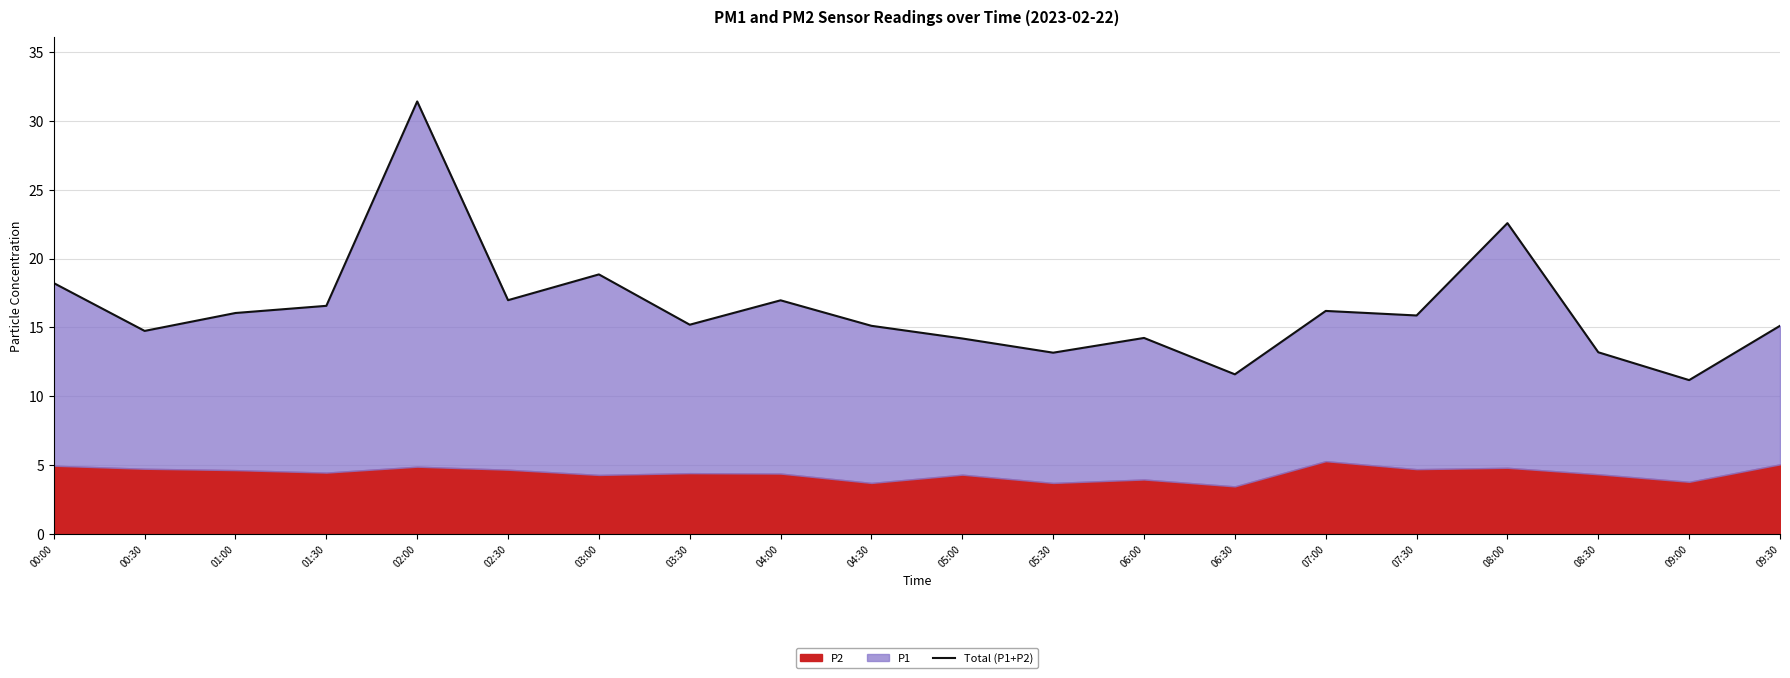

Rank the categories by value from lowest to highest.

09:00, 06:30, 05:30, 08:30, 05:00, 06:00, 00:30, 04:30, 09:30, 03:30, 07:30, 01:00, 07:00, 01:30, 04:00, 02:30, 00:00, 03:00, 08:00, 02:00